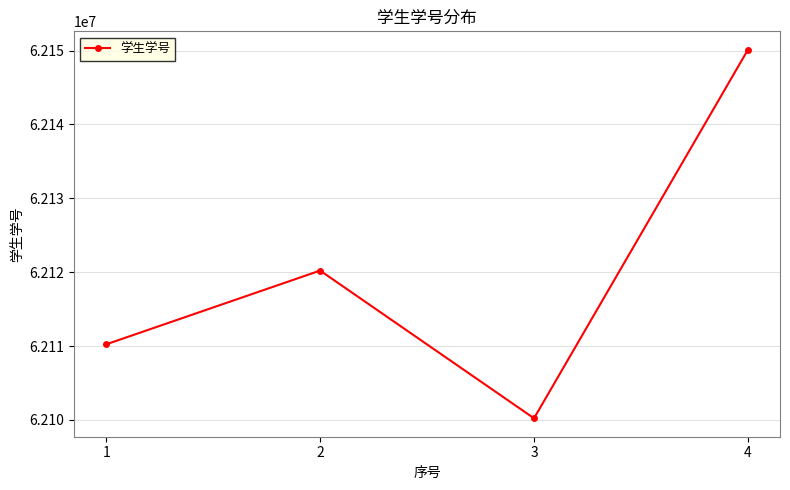

Reading left to right, transcribe all the data shown in this chart.

1=62110228	2=62120210	3=62100216	4=62150101